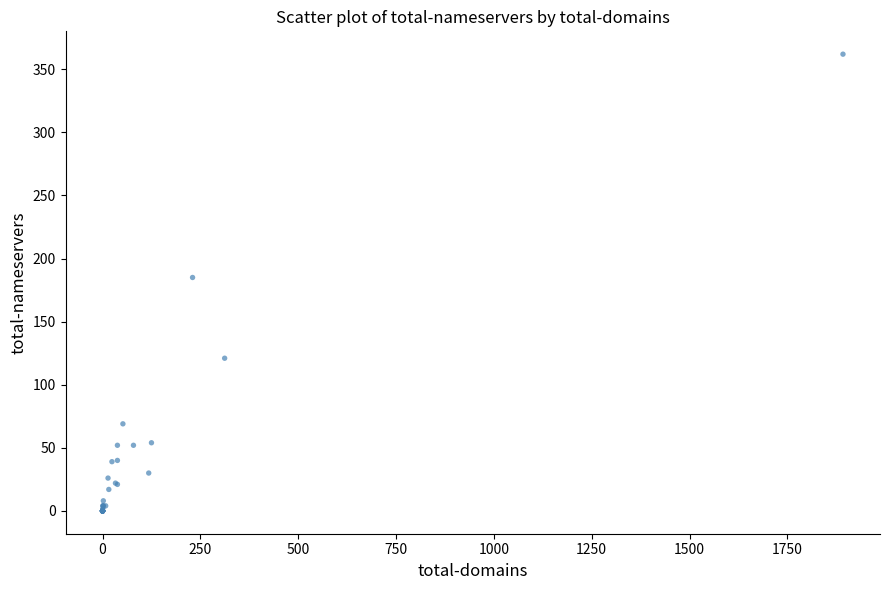

What Y value in the scatter plot is closest to 181?

185